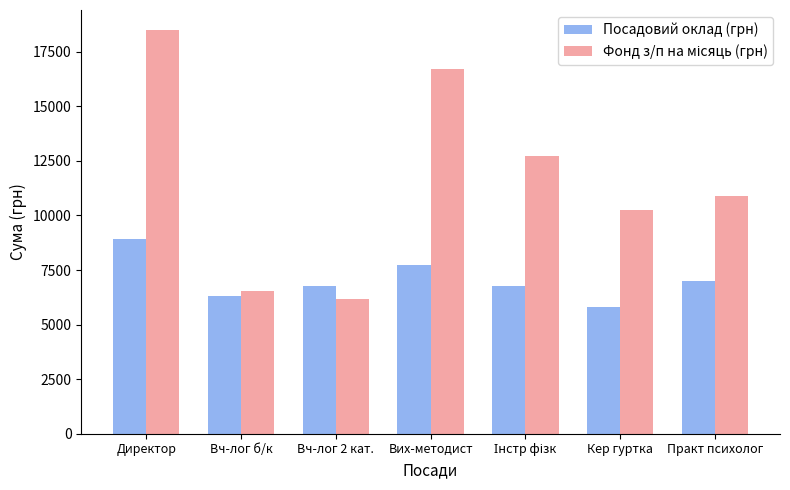

What is the total value across all series at Кер гуртка?

16049.4